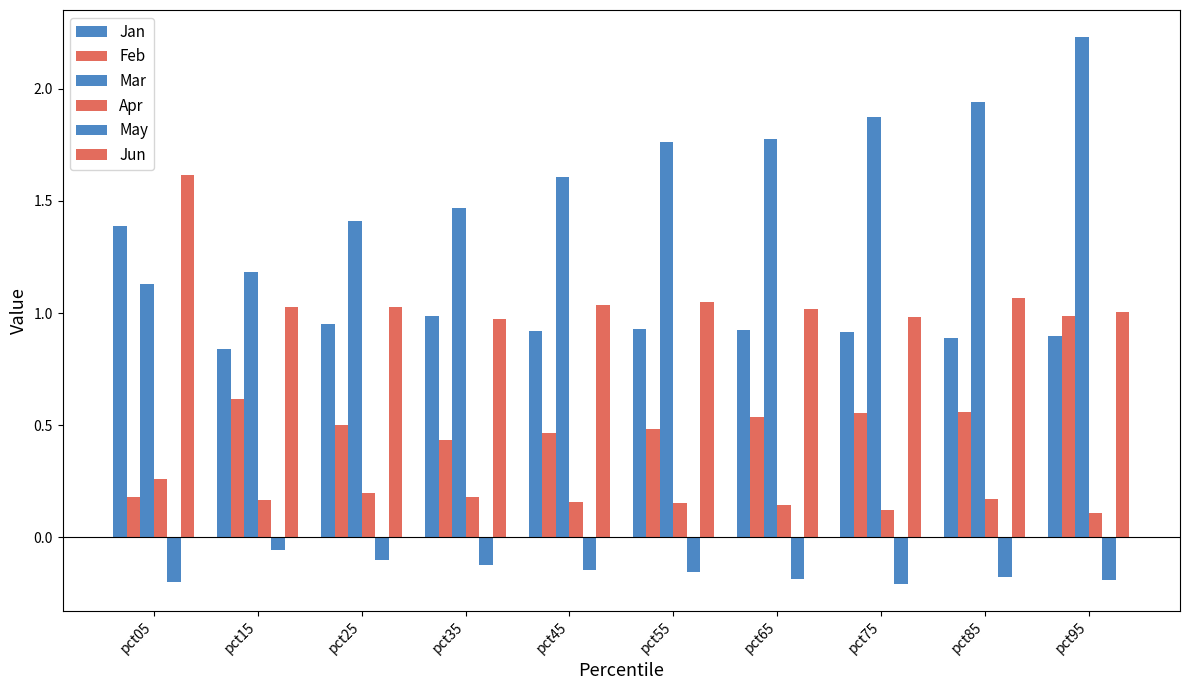

Which category has the lowest value in the Jun series?

pct35